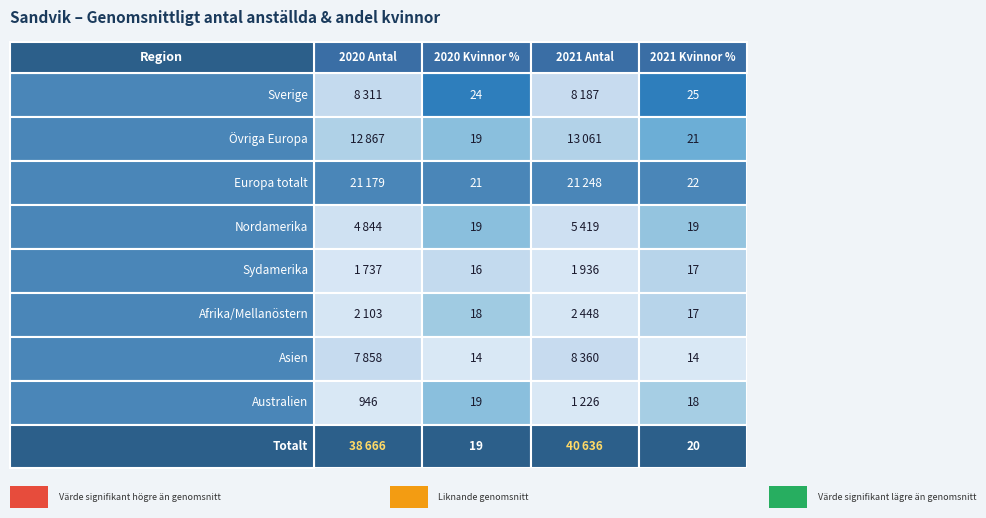

How many values in the Australien series exceed 946?

1